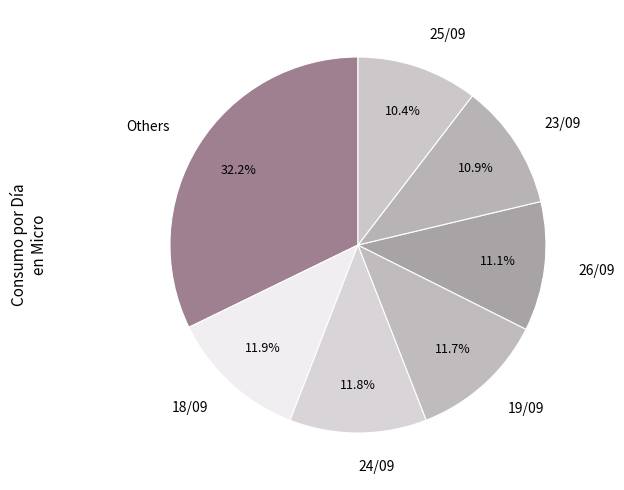

To the nearest percent, what is the average slice percentage?

14%